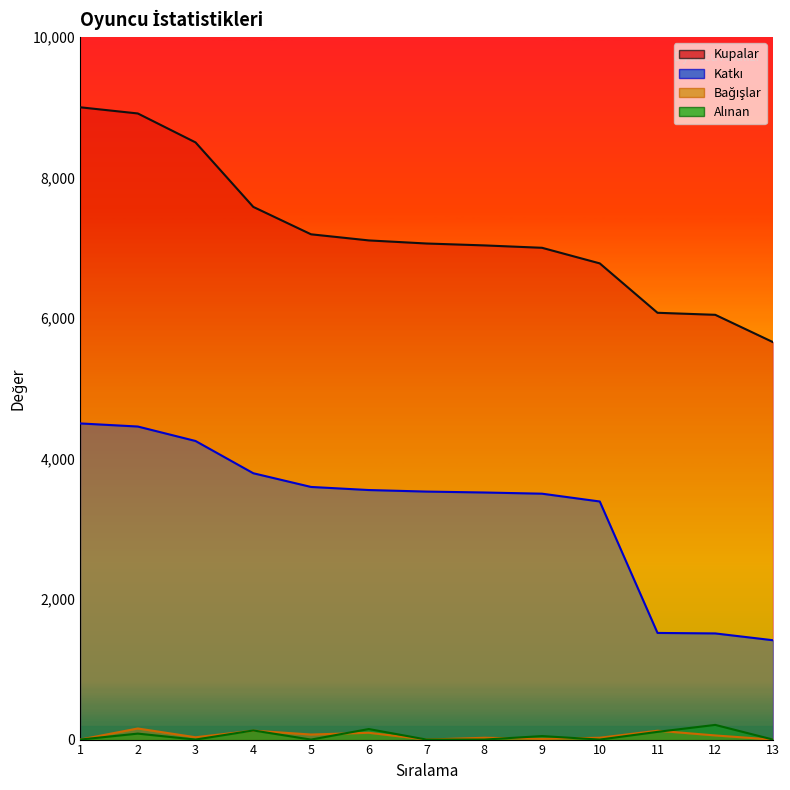

The Kupalar series shows 9000 at 1. True or false?

True